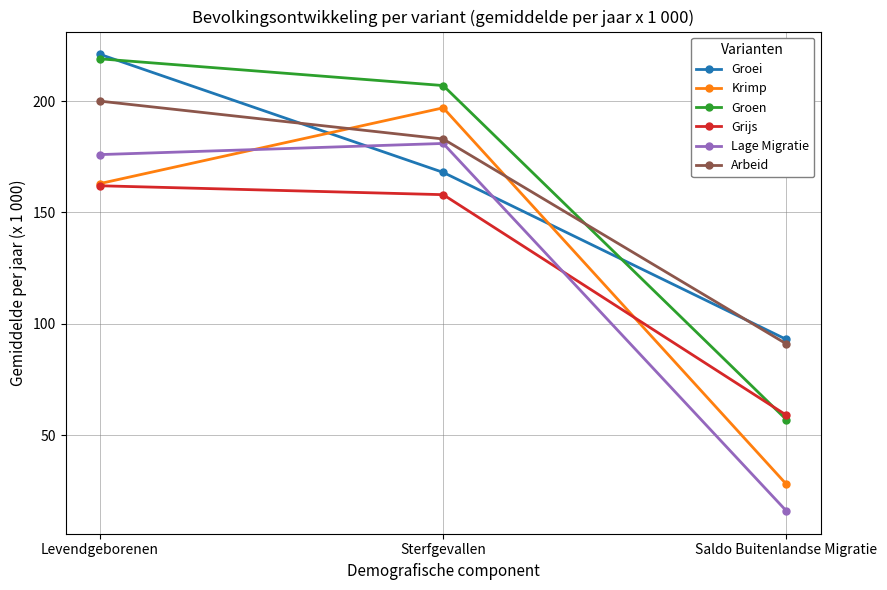

Where does the Groei series first go above 168?

Levendgeborenen